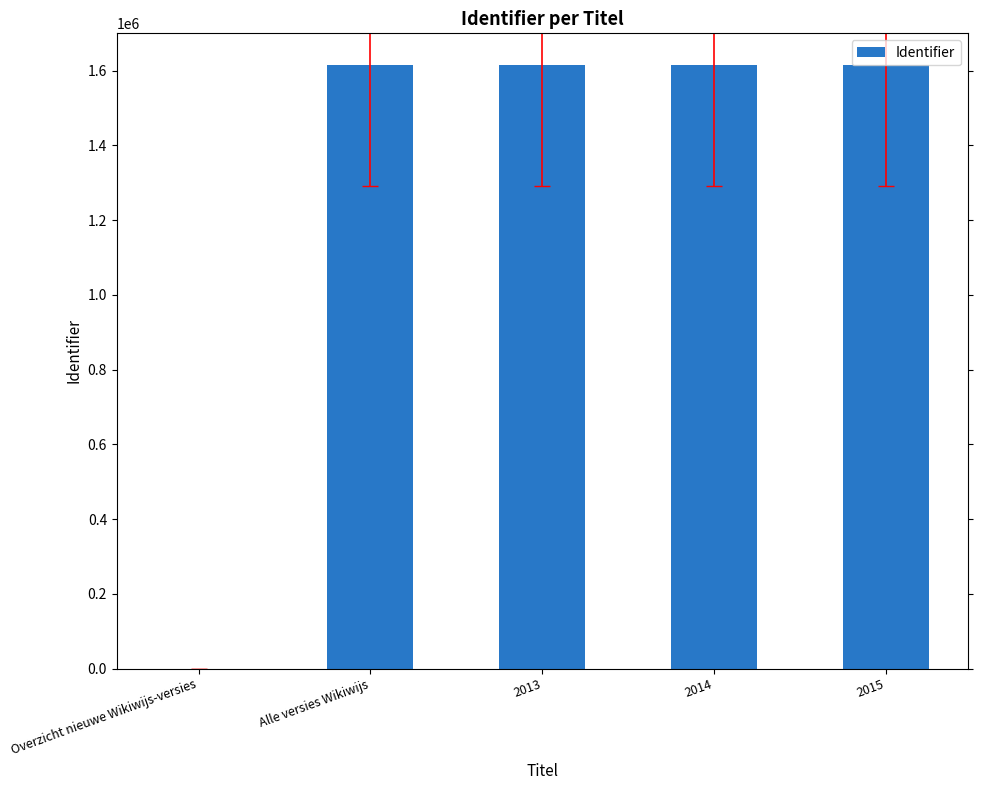

What is the greatest value displayed?

1614129